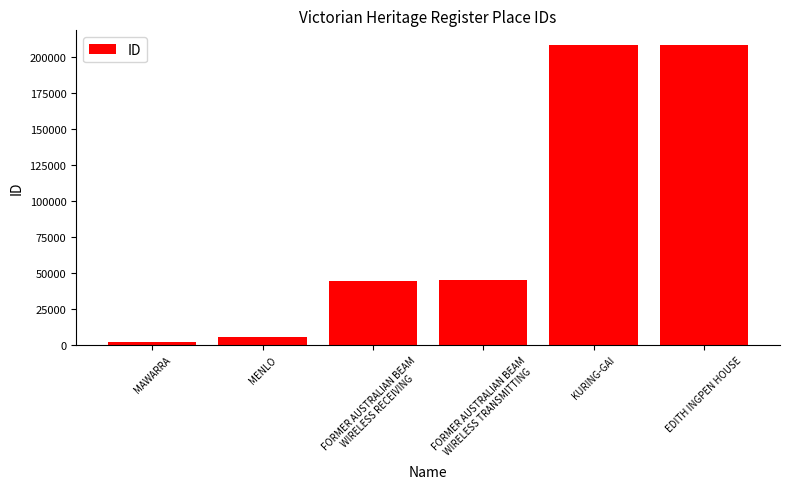

What is the label of the 2nd bar from the right?

KURING-GAI